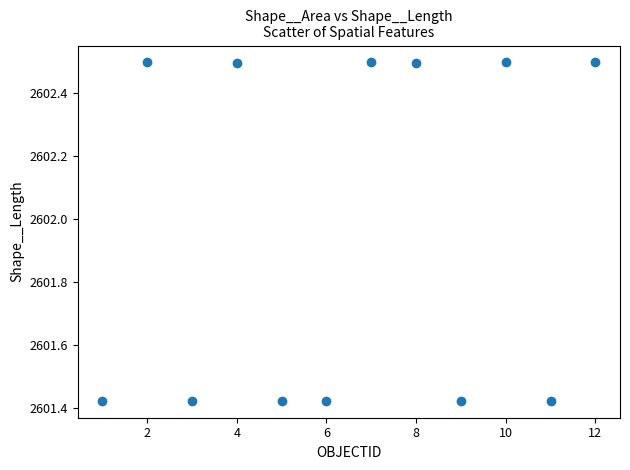

What is the range of Y values (max minus min)?

1.1